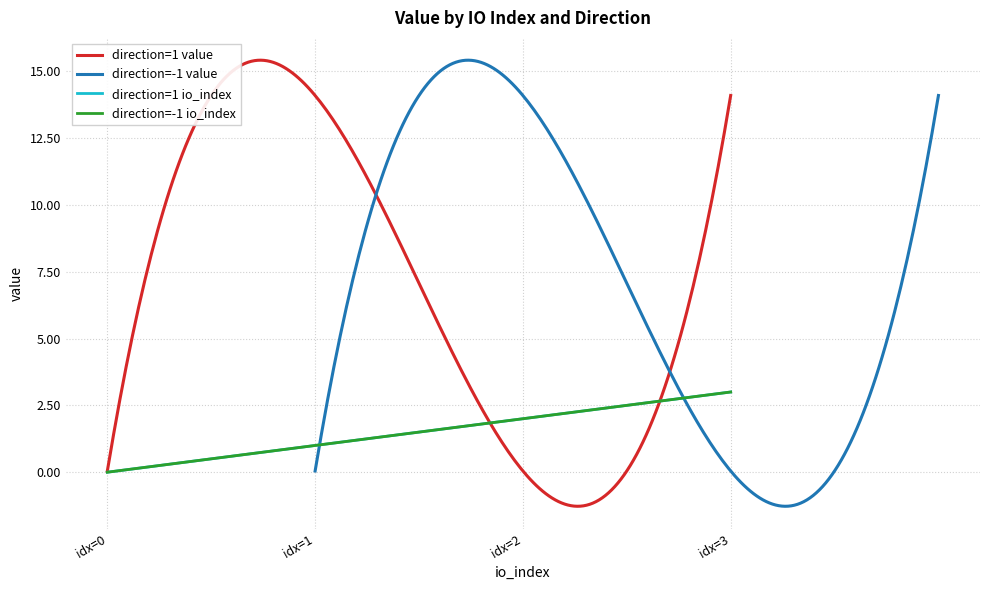

How many distinct data groups are displayed?

4